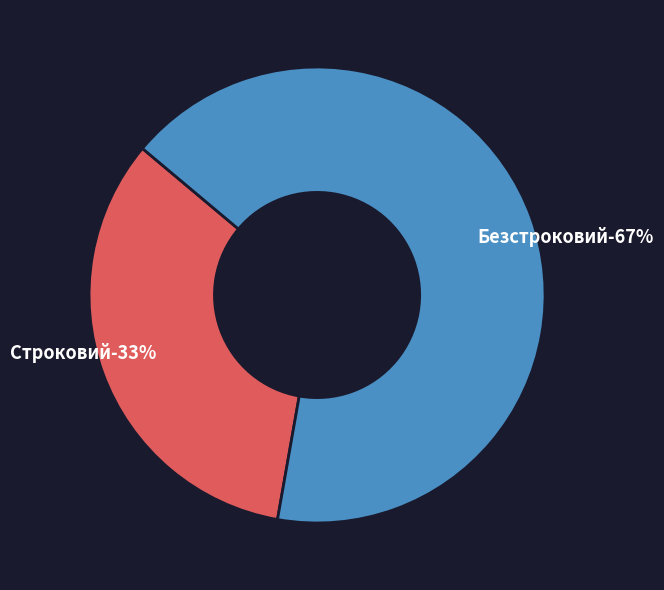

Approximately how many times larger is the value at Безстроковий compared to Строковий?

2.0